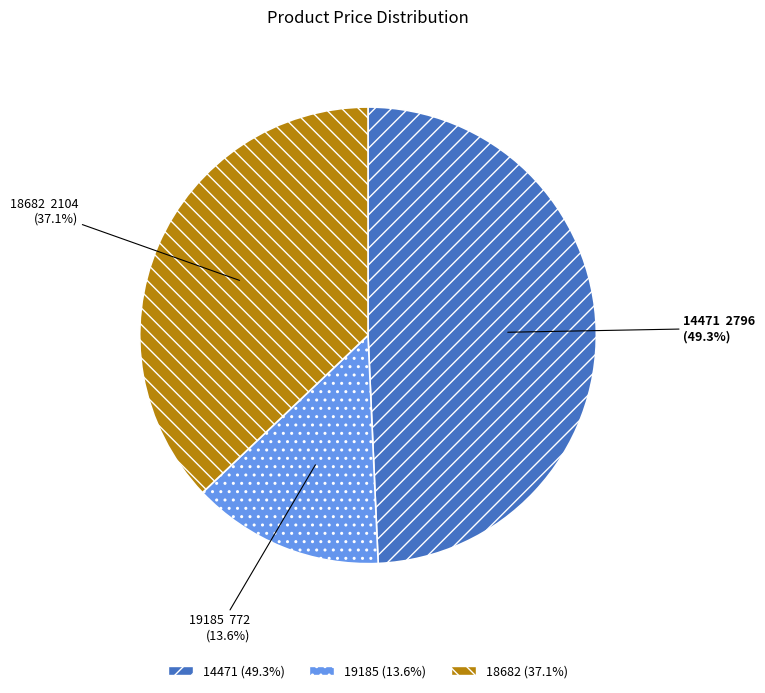

To the nearest percent, what portion does 18682 represent?

37%